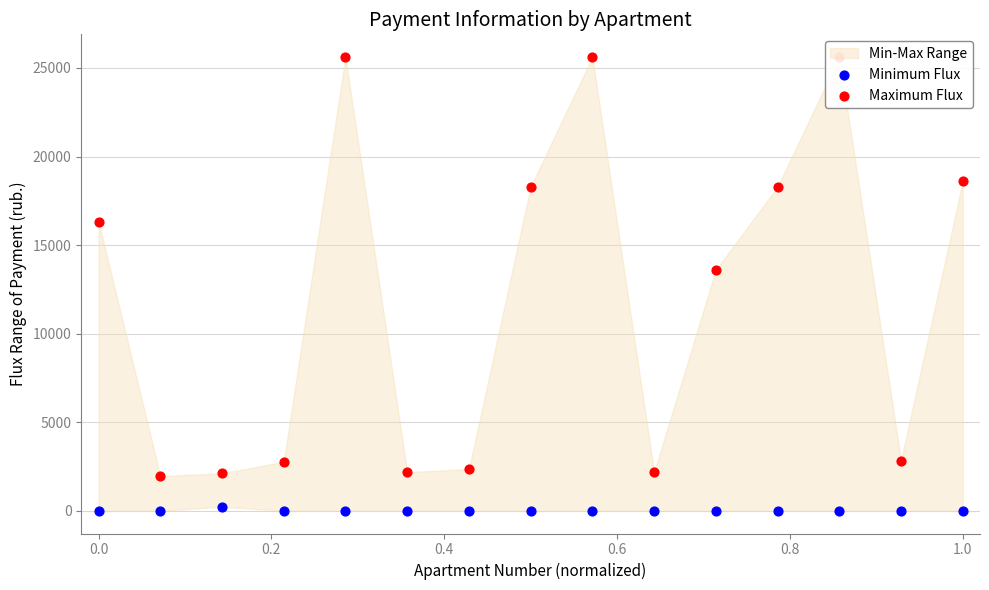

Is the value of Maximum Flux at 0.6 greater than the value of Minimum Flux at 1.2?

Yes